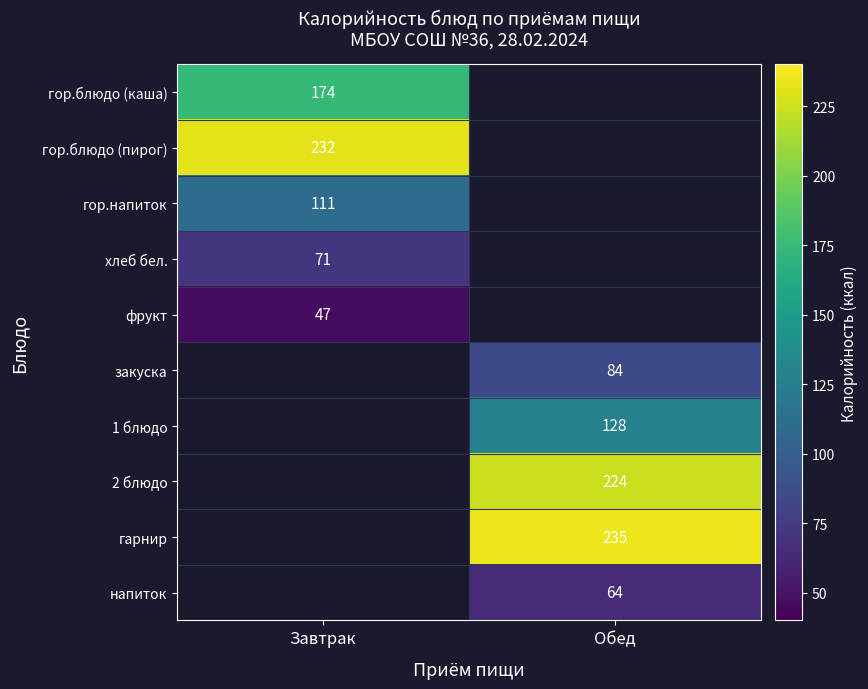

The value of 2 блюдо at Обед is 224. True or false?

True